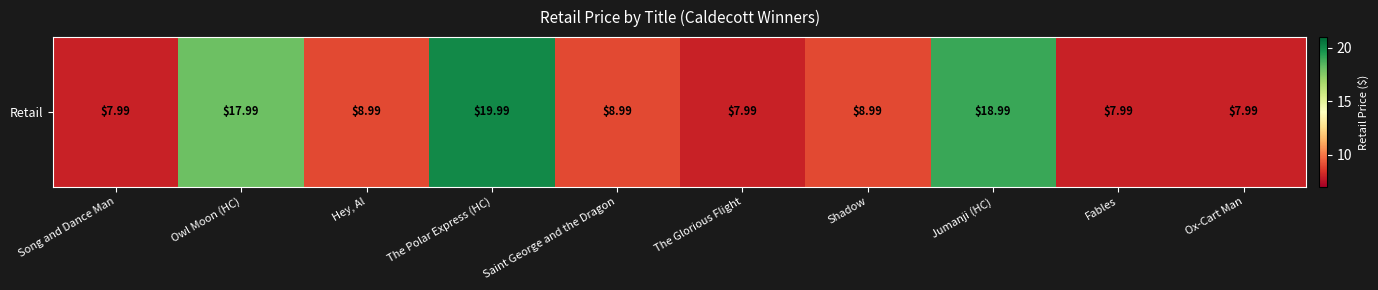

What is the greatest value displayed?

20.0